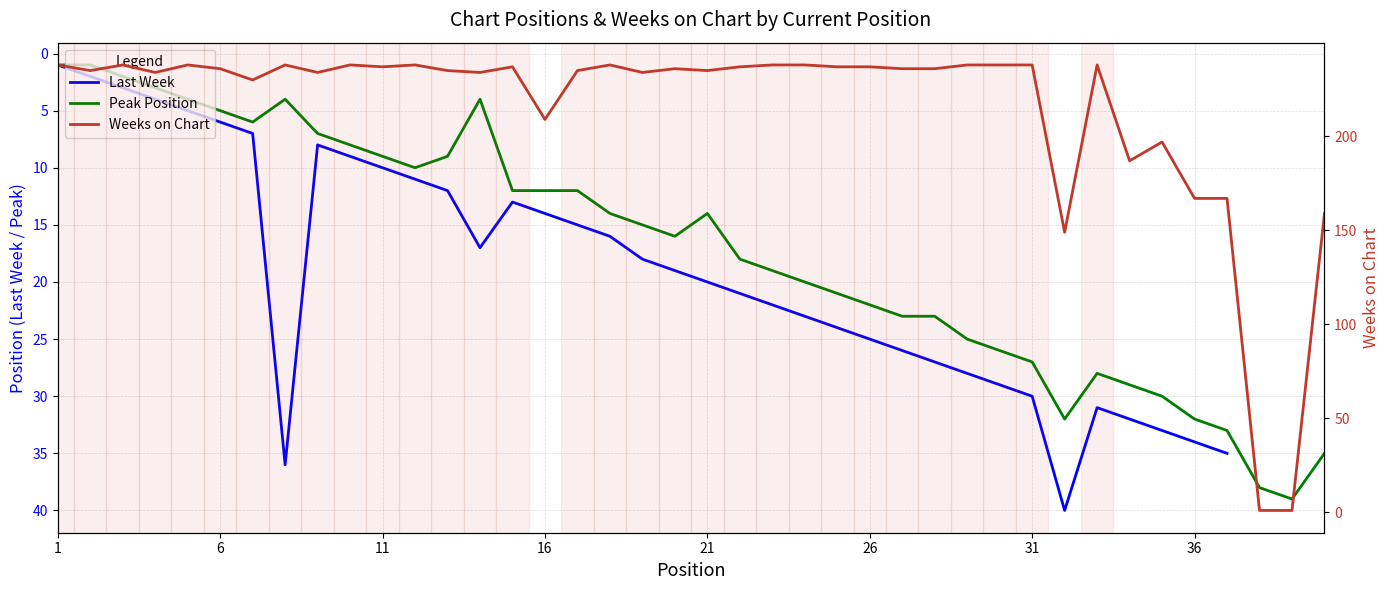

True or false: Peak Position has more than 2 points higher than both neighbors.

True